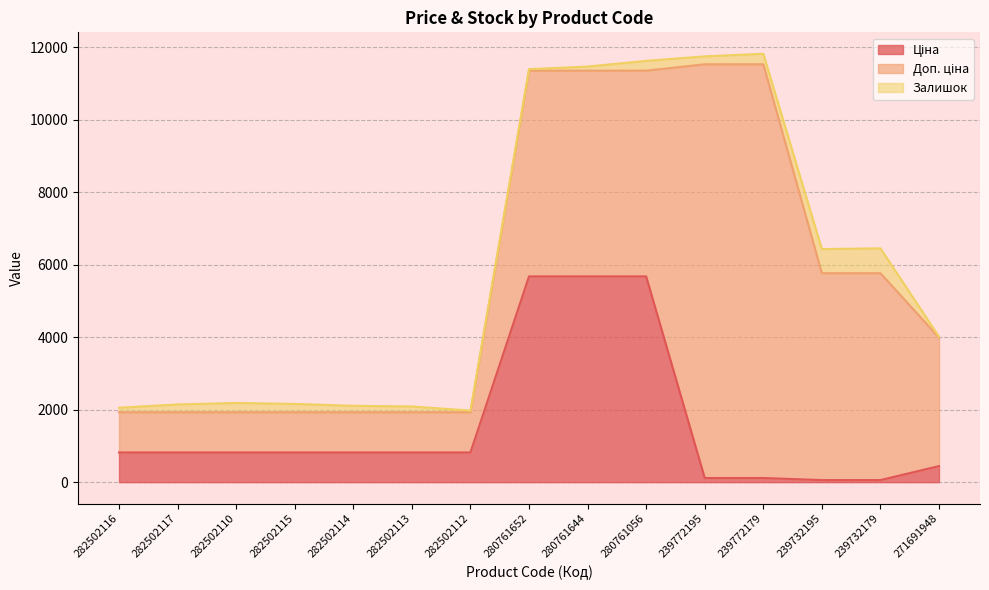

The value of Доп. ціна at 282502113 is 1109.2. True or false?

True